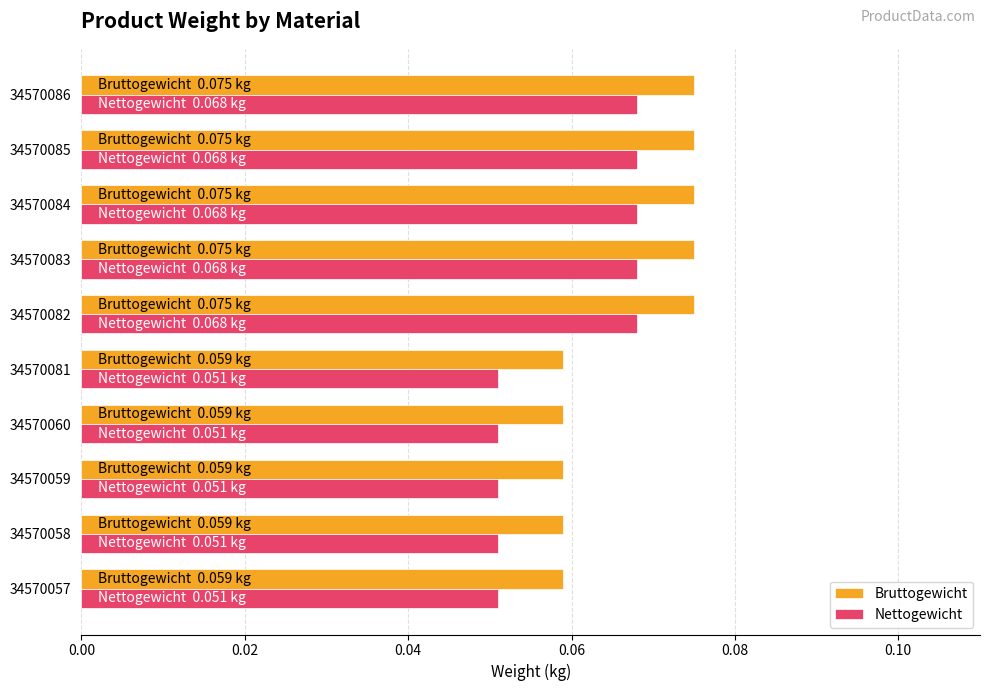

List the series in order of their peak value, lowest first.

Nettogewicht, Bruttogewicht